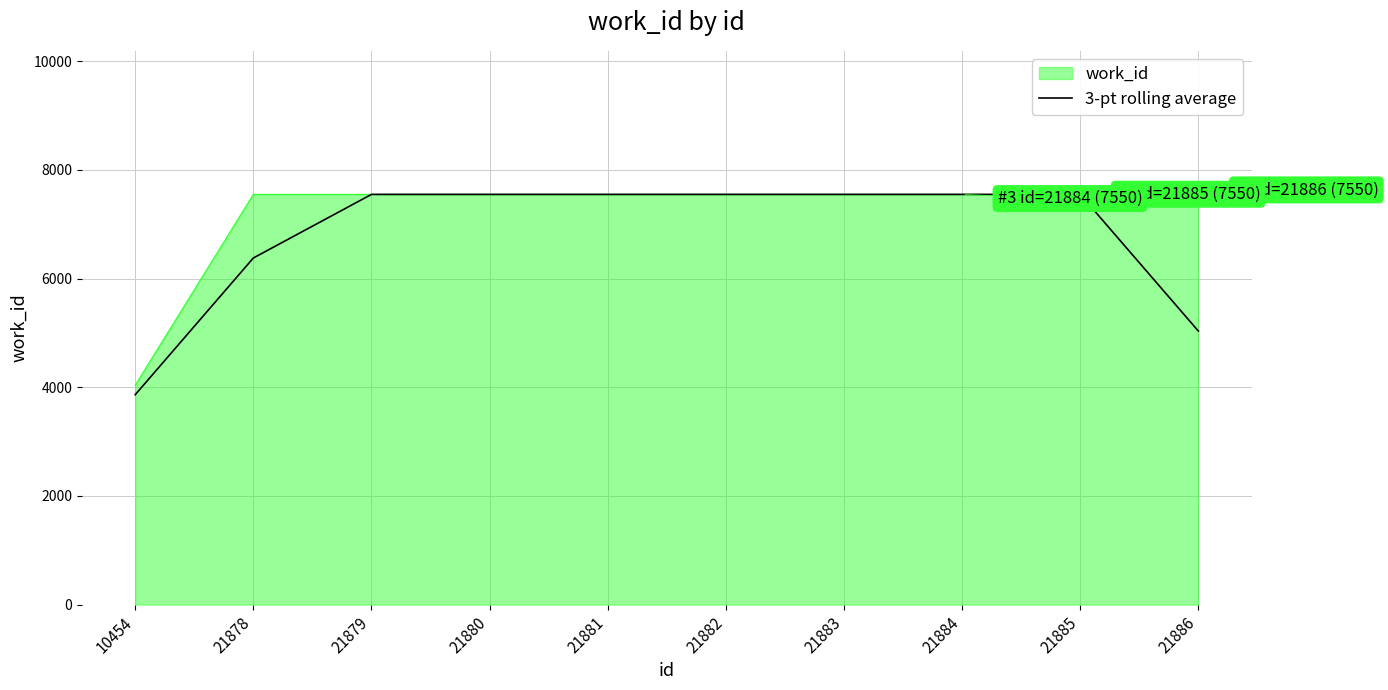

Is it true that work_id equals 13275.3 at 21884?

False